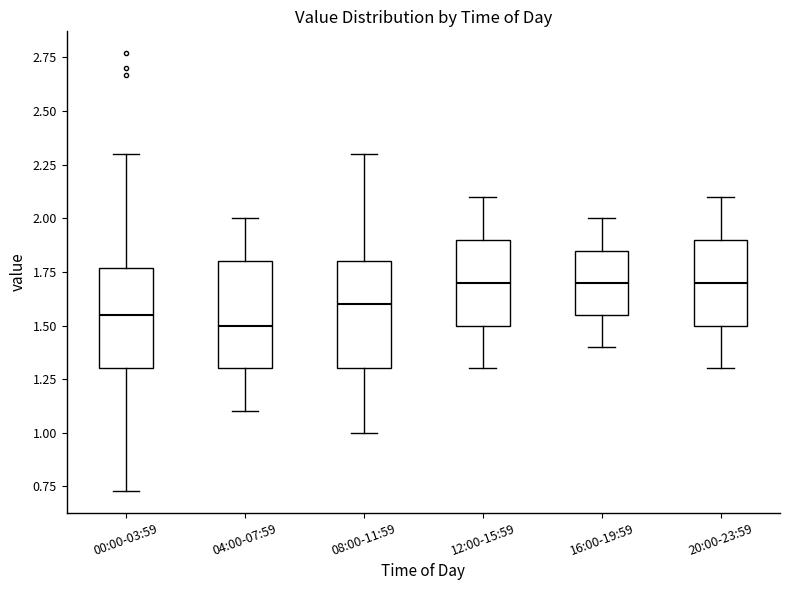

Reading left to right, transcribe this box plot: for each box, give where its median line is, the range the box spans, and where its two whiskers end, as read against the y-axis. The values are not printed on the chart, so give them approximately, as read against the axis.

00:00-03:59: median 1.55, box 1.30 to 1.75, whiskers 0.75 to 2.30
04:00-07:59: median 1.50, box 1.30 to 1.80, whiskers 1.10 to 2.00
08:00-11:59: median 1.60, box 1.30 to 1.80, whiskers 1.00 to 2.30
12:00-15:59: median 1.70, box 1.50 to 1.90, whiskers 1.30 to 2.10
16:00-19:59: median 1.70, box 1.55 to 1.85, whiskers 1.40 to 2.00
20:00-23:59: median 1.70, box 1.50 to 1.90, whiskers 1.30 to 2.10